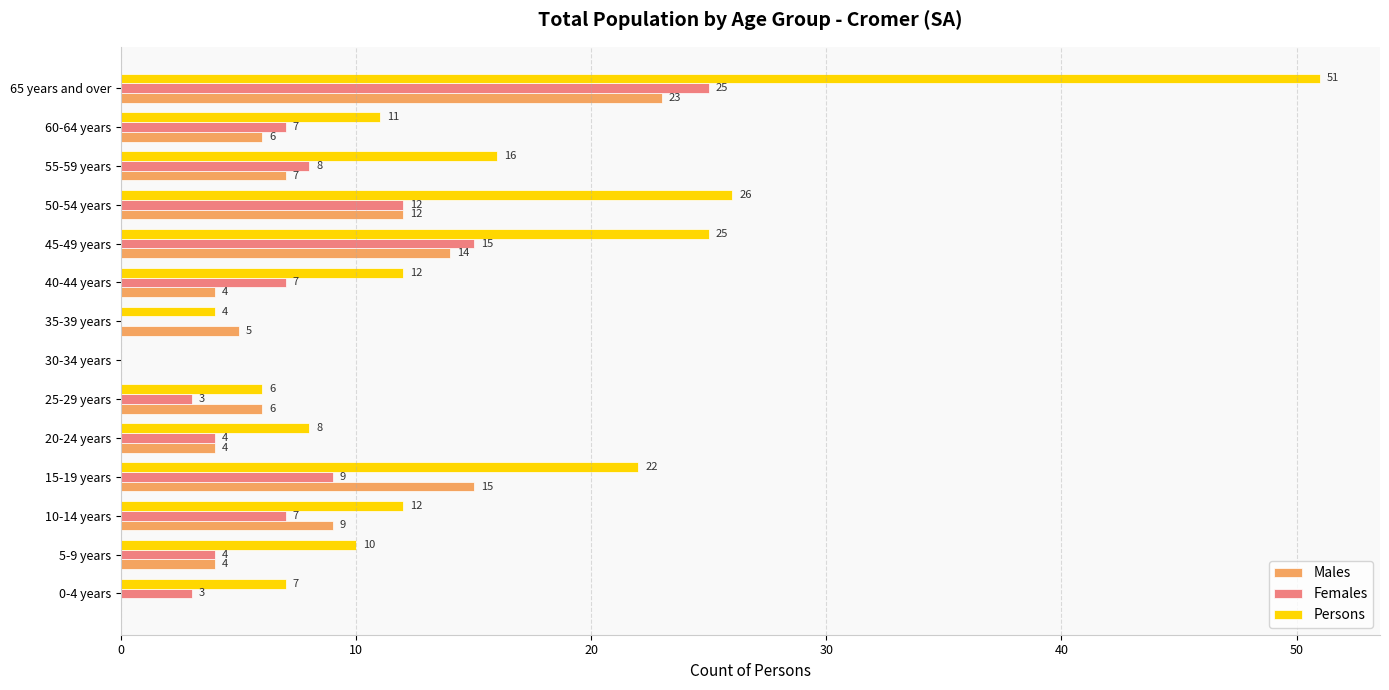

Between 35-39 years and 55-59 years, which series saw the biggest shift?

Persons